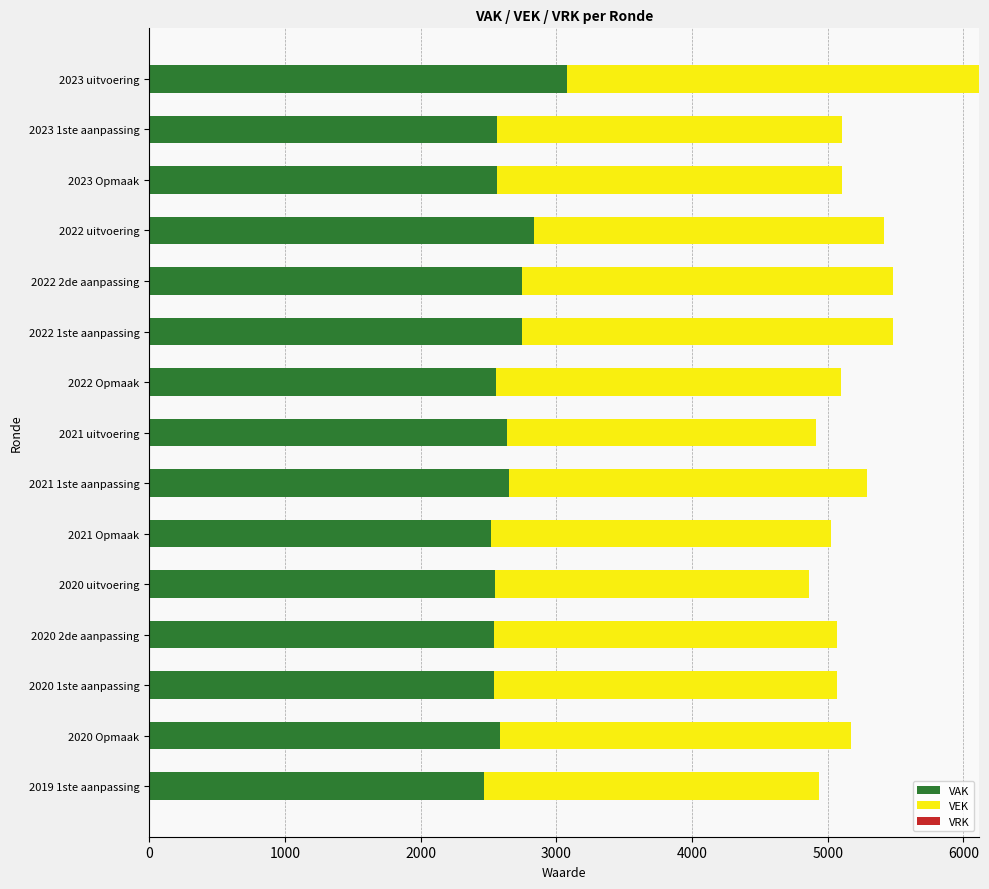

What is the minimum value for VAK?

2466